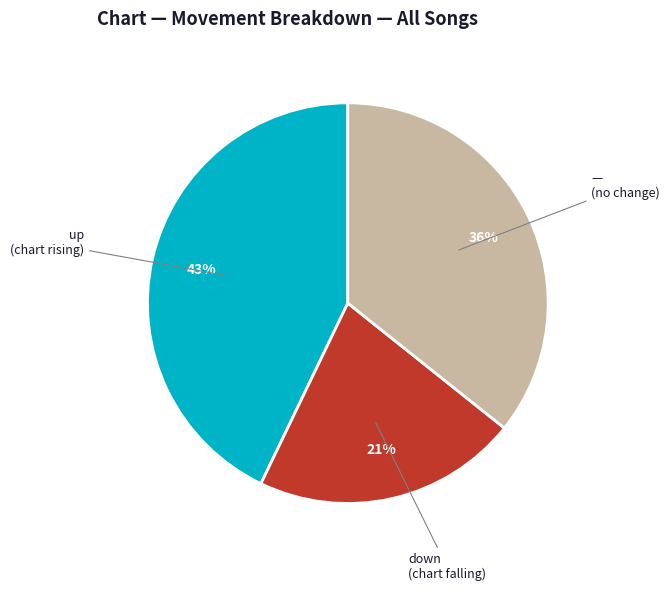

Is there a majority slice in this chart?

No